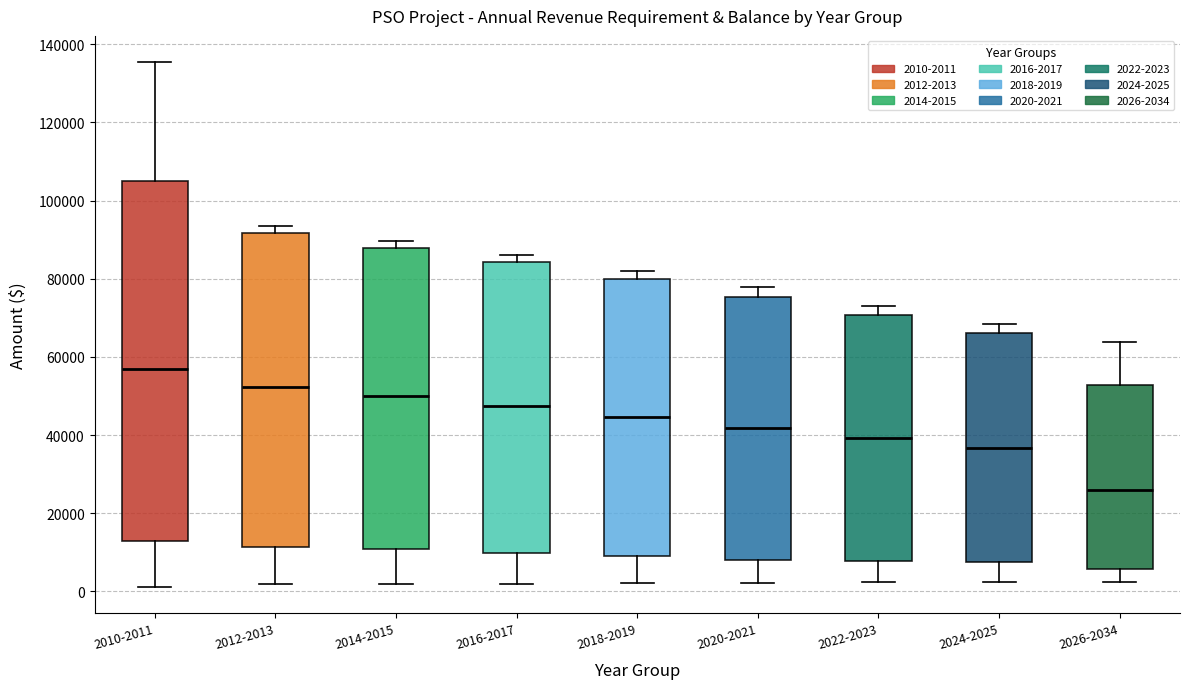

Reading left to right, read every box against the y-axis: the position of its median line, the range the box covers, and the ends of its whiskers. The values are not printed on the chart, so give them approximately, as read against the axis.

2010-2011: median 58000, box 12000 to 106000, whiskers 2000 to 136000
2012-2013: median 52000, box 12000 to 92000, whiskers 2000 to 94000
2014-2015: median 50000, box 10000 to 88000, whiskers 2000 to 90000
2016-2017: median 48000, box 10000 to 84000, whiskers 2000 to 86000
2018-2019: median 44000, box 10000 to 80000, whiskers 2000 to 82000
2020-2021: median 42000, box 8000 to 76000, whiskers 2000 to 78000
2022-2023: median 40000, box 8000 to 70000, whiskers 2000 to 72000
2024-2025: median 36000, box 8000 to 66000, whiskers 2000 to 68000
2026-2034: median 26000, box 6000 to 52000, whiskers 2000 to 64000